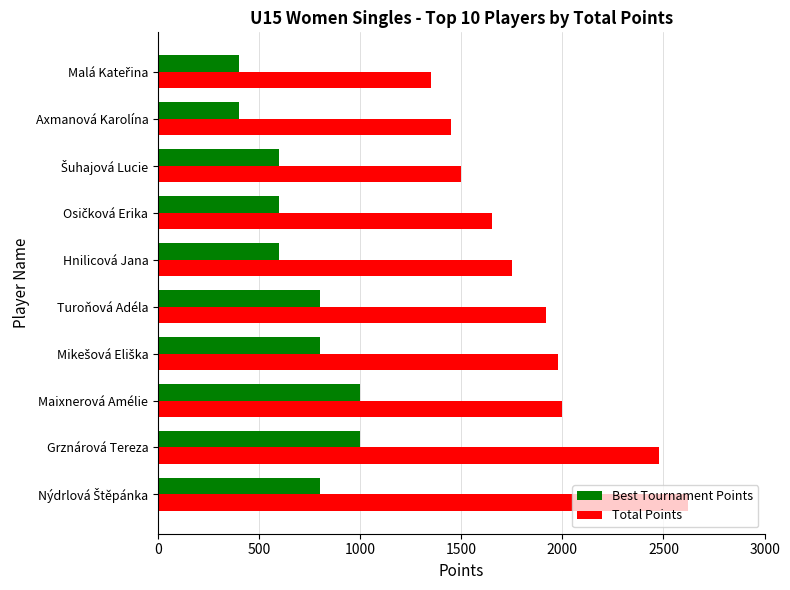

Which series has the largest range (max minus min)?

Total Points